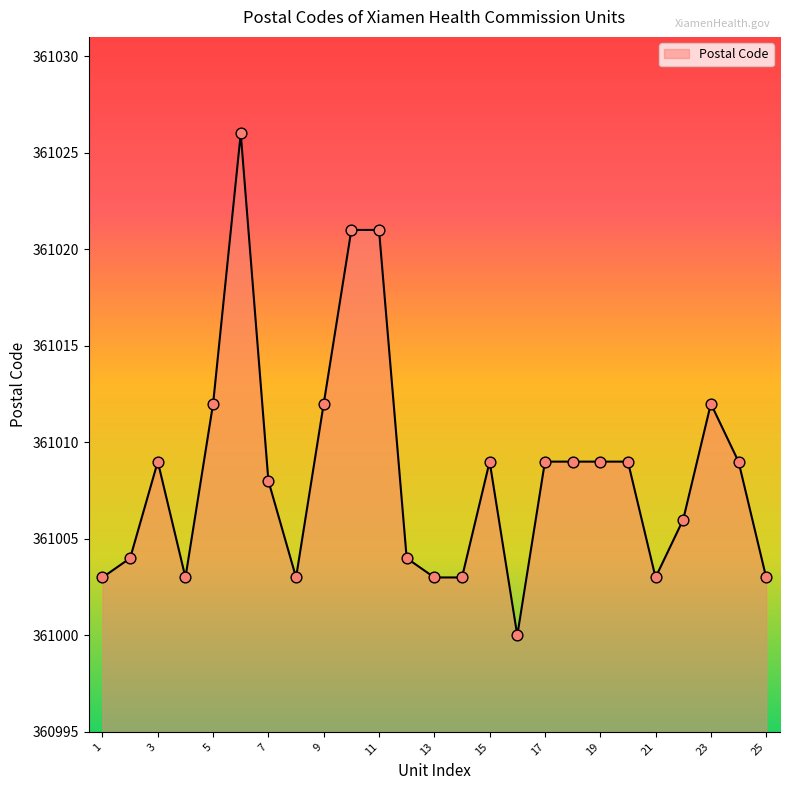

What is the difference between the maximum and minimum values?

26